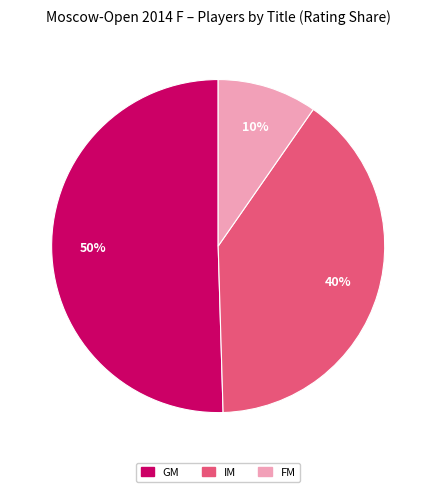

Count the number of slices in the pie.

3